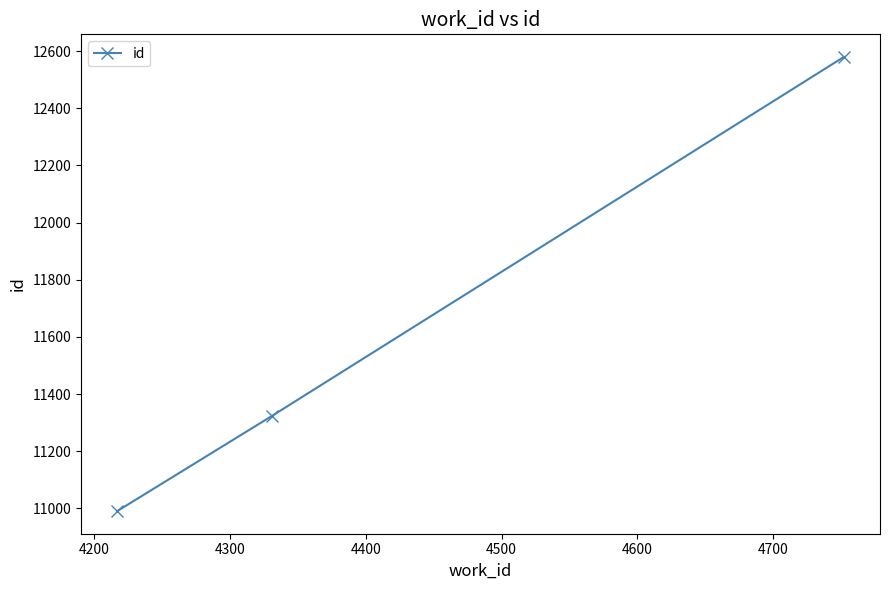

What is the value of the 3rd point from the left?

12579